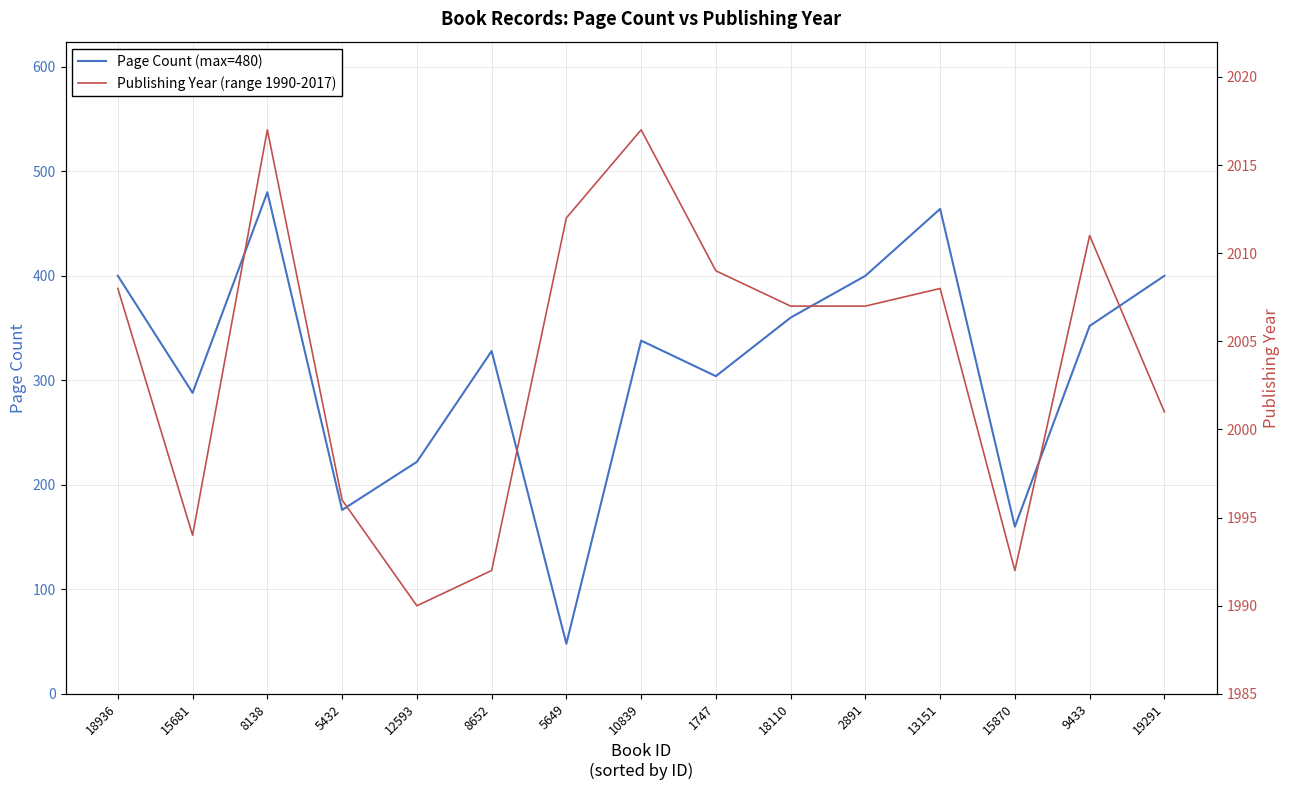

True or false: Publishing Year and Page Count cross at least once.

False